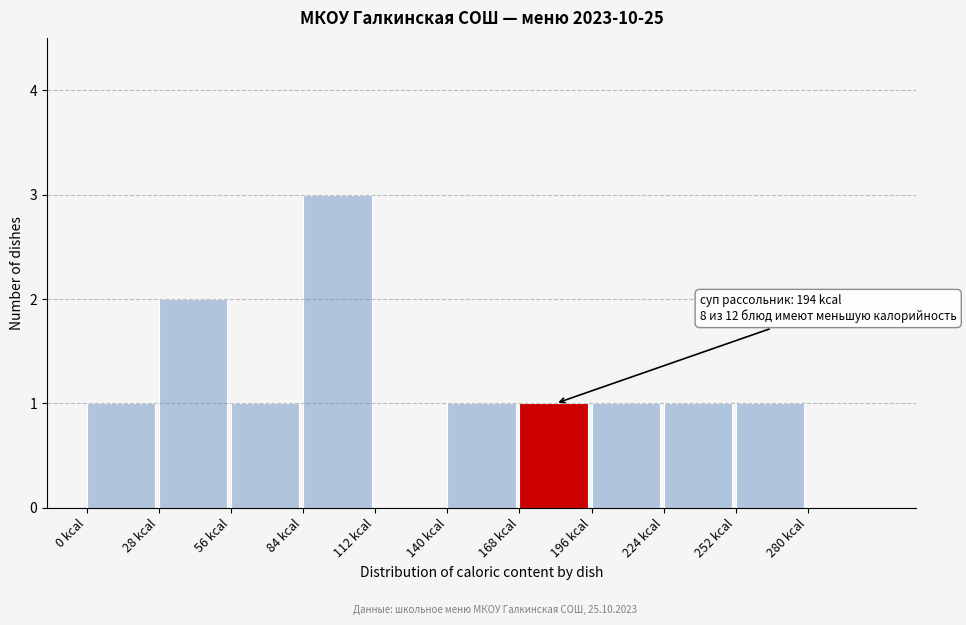

Over which range of the x-axis is the bar tallest?

84 to 112